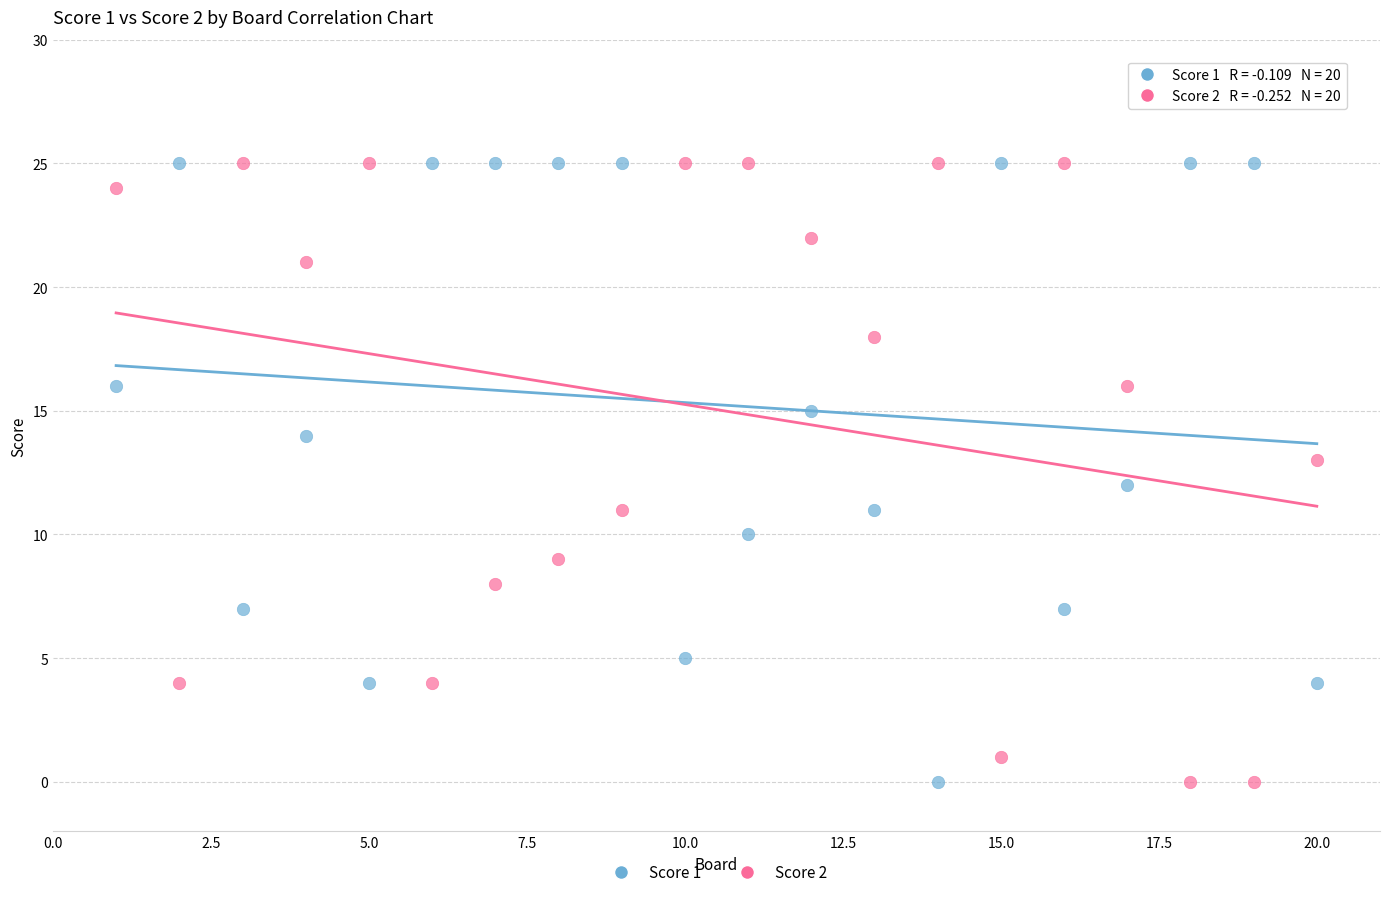

How many points are shown in the scatter plot?

40